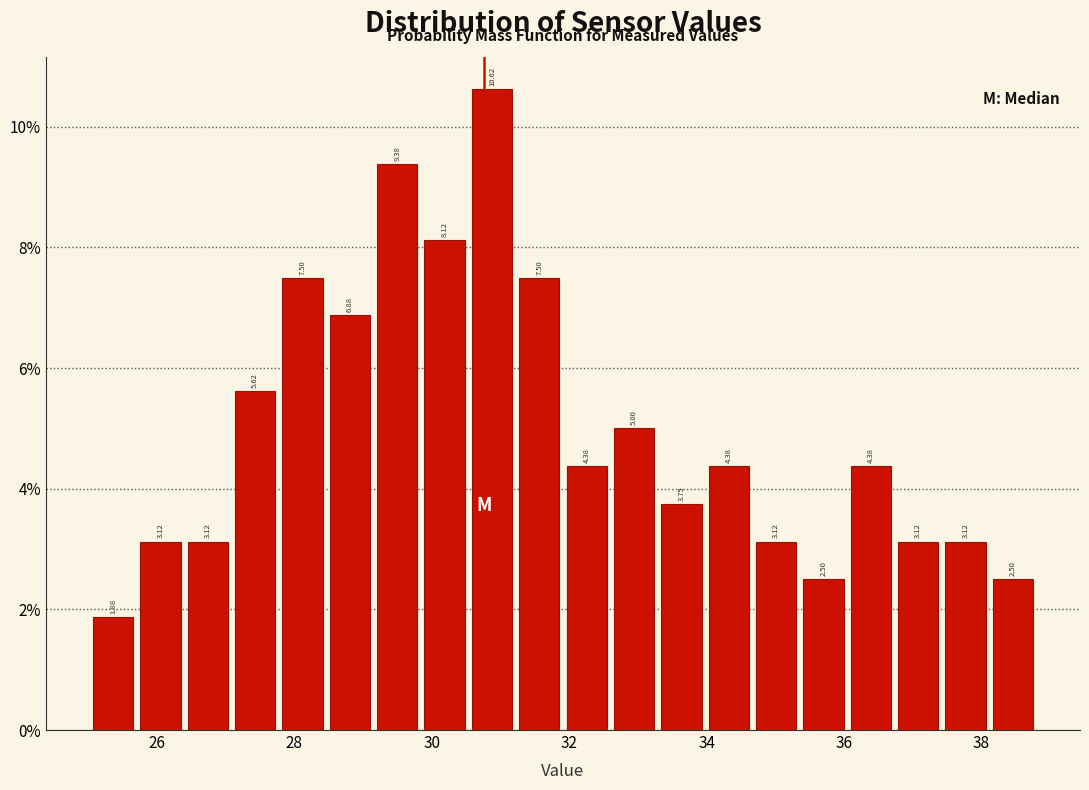

Around what value on the x-axis is the tallest bar? Give the approximate position of its centre, as read against the axis.

30.8